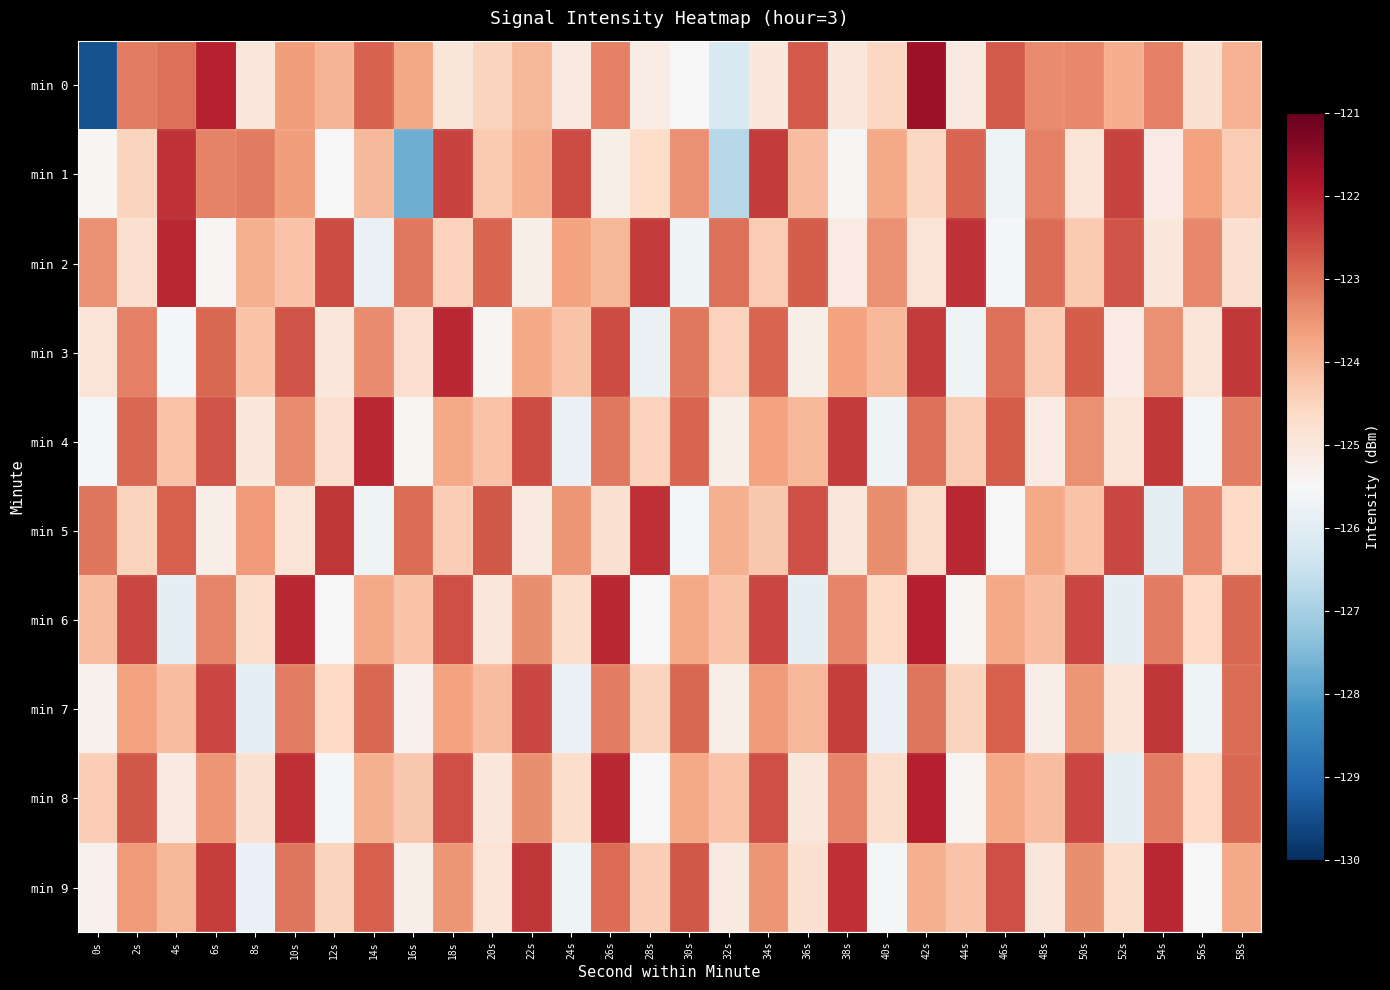

Reading left to right, list all the values displayed in this chart.

min 0: 0s=-129.4	2s=-123.2	4s=-123.0	6s=-122.0	8s=-125.0	10s=-123.6	12s=-124.0	14s=-122.8	16s=-123.8	18s=-125.0	20s=-124.5	22s=-124.0	24s=-125.1	26s=-123.2	28s=-125.2	30s=-125.5	32s=-126.2	34s=-125.0	36s=-122.7	38s=-125.0	40s=-124.6	42s=-121.7	44s=-125.1	46s=-122.7	48s=-123.4	50s=-123.3	52s=-123.9	54s=-123.2	56s=-124.8	58s=-123.9
min 1: 0s=-125.4	2s=-124.5	4s=-122.3	6s=-123.3	8s=-123.2	10s=-123.6	12s=-125.5	14s=-124.0	16s=-127.7	18s=-122.5	20s=-124.3	22s=-123.9	24s=-122.6	26s=-125.2	28s=-124.7	30s=-123.5	32s=-126.8	34s=-122.3	36s=-124.1	38s=-125.5	40s=-123.8	42s=-124.6	44s=-122.9	46s=-125.7	48s=-123.2	50s=-124.9	52s=-122.5	54s=-125.1	56s=-123.7	58s=-124.3
min 2: 0s=-123.5	2s=-124.8	4s=-122.1	6s=-125.5	8s=-123.9	10s=-124.2	12s=-122.6	14s=-125.8	16s=-123.1	18s=-124.5	20s=-122.9	22s=-125.2	24s=-123.7	26s=-124.0	28s=-122.3	30s=-125.7	32s=-123.0	34s=-124.3	36s=-122.8	38s=-125.1	40s=-123.5	42s=-124.9	44s=-122.2	46s=-125.6	48s=-123.0	50s=-124.3	52s=-122.7	54s=-125.0	56s=-123.3	58s=-124.8
min 3: 0s=-124.9	2s=-123.2	4s=-125.6	6s=-122.9	8s=-124.2	10s=-122.7	12s=-125.0	14s=-123.4	16s=-124.8	18s=-122.1	20s=-125.5	22s=-123.8	24s=-124.2	26s=-122.6	28s=-125.8	30s=-123.1	32s=-124.5	34s=-122.9	36s=-125.2	38s=-123.7	40s=-124.0	42s=-122.3	44s=-125.7	46s=-123.0	48s=-124.3	50s=-122.8	52s=-125.1	54s=-123.5	56s=-124.9	58s=-122.3
min 4: 0s=-125.6	2s=-122.9	4s=-124.2	6s=-122.7	8s=-125.0	10s=-123.4	12s=-124.8	14s=-122.1	16s=-125.5	18s=-123.8	20s=-124.2	22s=-122.6	24s=-125.8	26s=-123.1	28s=-124.5	30s=-122.9	32s=-125.2	34s=-123.7	36s=-124.0	38s=-122.3	40s=-125.7	42s=-123.0	44s=-124.3	46s=-122.8	48s=-125.1	50s=-123.5	52s=-124.9	54s=-122.3	56s=-125.6	58s=-123.2
min 5: 0s=-123.1	2s=-124.5	4s=-122.8	6s=-125.2	8s=-123.6	10s=-124.9	12s=-122.3	14s=-125.7	16s=-123.0	18s=-124.4	20s=-122.7	22s=-125.1	24s=-123.5	26s=-124.8	28s=-122.2	30s=-125.6	32s=-123.9	34s=-124.3	36s=-122.6	38s=-125.0	40s=-123.4	42s=-124.7	44s=-122.1	46s=-125.5	48s=-123.8	50s=-124.2	52s=-122.5	54s=-125.9	56s=-123.3	58s=-124.6
min 6: 0s=-124.1	2s=-122.5	4s=-125.9	6s=-123.3	8s=-124.7	10s=-122.1	12s=-125.5	14s=-123.8	16s=-124.2	18s=-122.6	20s=-125.0	22s=-123.4	24s=-124.7	26s=-122.1	28s=-125.5	30s=-123.8	32s=-124.2	34s=-122.5	36s=-125.9	38s=-123.3	40s=-124.6	42s=-122.0	44s=-125.4	46s=-123.8	48s=-124.1	50s=-122.5	52s=-125.9	54s=-123.2	56s=-124.6	58s=-122.9
min 7: 0s=-125.3	2s=-123.7	4s=-124.1	6s=-122.5	8s=-125.9	10s=-123.2	12s=-124.6	14s=-122.9	16s=-125.3	18s=-123.7	20s=-124.1	22s=-122.5	24s=-125.8	26s=-123.2	28s=-124.5	30s=-122.9	32s=-125.2	34s=-123.6	36s=-124.0	38s=-122.4	40s=-125.8	42s=-123.1	44s=-124.5	46s=-122.8	48s=-125.2	50s=-123.5	52s=-124.9	54s=-122.3	56s=-125.7	58s=-123.0
min 8: 0s=-124.4	2s=-122.7	4s=-125.1	6s=-123.5	8s=-124.8	10s=-122.2	12s=-125.6	14s=-123.9	16s=-124.3	18s=-122.6	20s=-125.0	22s=-123.4	24s=-124.7	26s=-122.1	28s=-125.5	30s=-123.8	32s=-124.2	34s=-122.6	36s=-125.0	38s=-123.3	40s=-124.7	42s=-122.0	44s=-125.4	46s=-123.8	48s=-124.1	50s=-122.5	52s=-125.9	54s=-123.2	56s=-124.6	58s=-122.9
min 9: 0s=-125.3	2s=-123.6	4s=-124.0	6s=-122.4	8s=-125.8	10s=-123.1	12s=-124.5	14s=-122.8	16s=-125.2	18s=-123.5	20s=-124.9	22s=-122.3	24s=-125.7	26s=-123.0	28s=-124.4	30s=-122.7	32s=-125.1	34s=-123.5	36s=-124.8	38s=-122.2	40s=-125.6	42s=-123.9	44s=-124.2	46s=-122.6	48s=-125.0	50s=-123.4	52s=-124.7	54s=-122.1	56s=-125.5	58s=-123.8